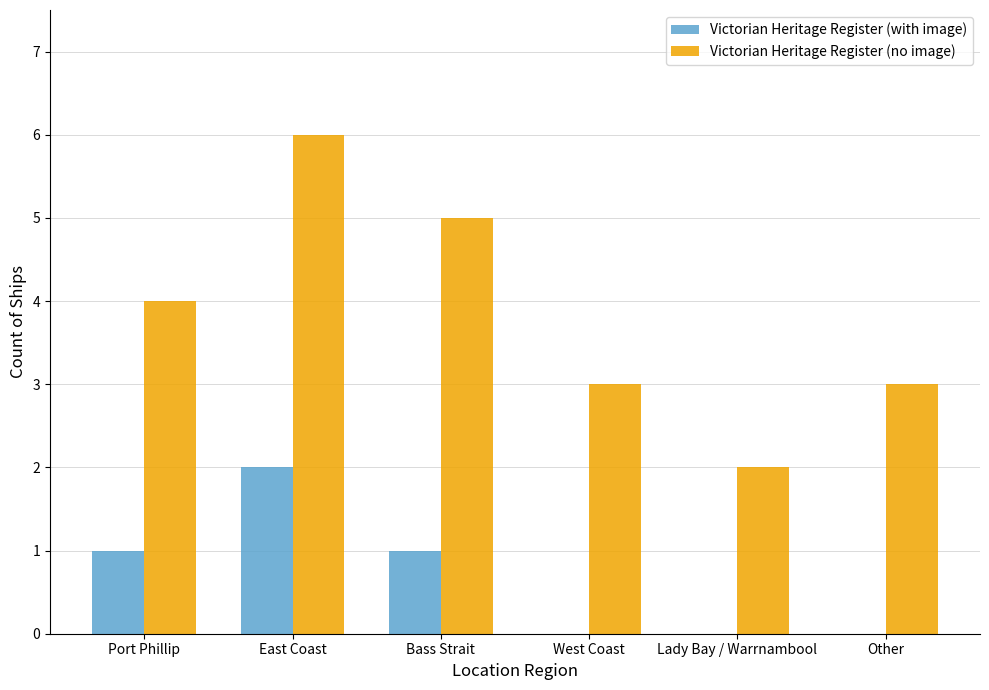

Reading left to right, transcribe all the data shown in this chart.

Victorian Heritage Register (with image): Port Phillip=1	East Coast=2	Bass Strait=1	West Coast=0	Lady Bay / Warrnambool=0	Other=0
Victorian Heritage Register (no image): Port Phillip=4	East Coast=6	Bass Strait=5	West Coast=3	Lady Bay / Warrnambool=2	Other=3